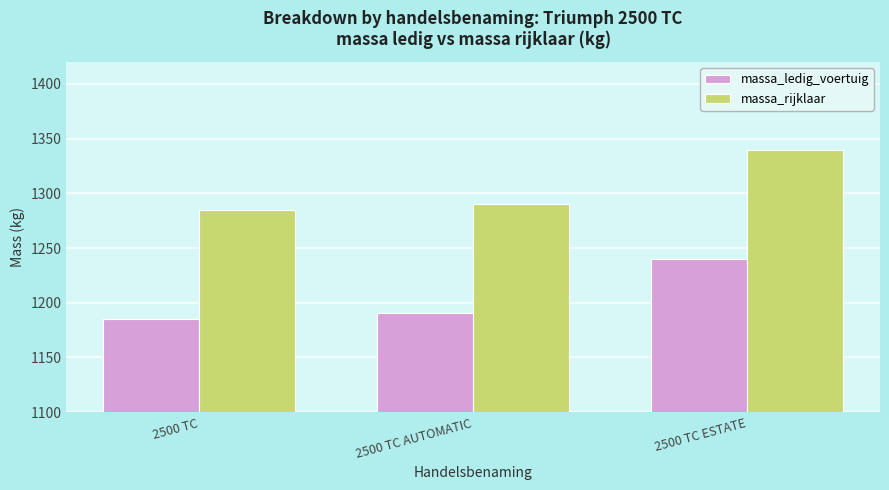

Reading right to left, transcribe all the data shown in this chart.

massa_ledig_voertuig: 1240.0	1190.3	1185.2
massa_rijklaar: 1340.0	1290.3	1285.2